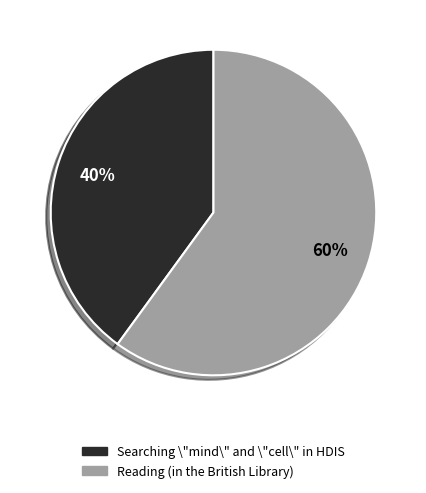

Does Reading (in the British Library) account for over 50% of the chart?

Yes